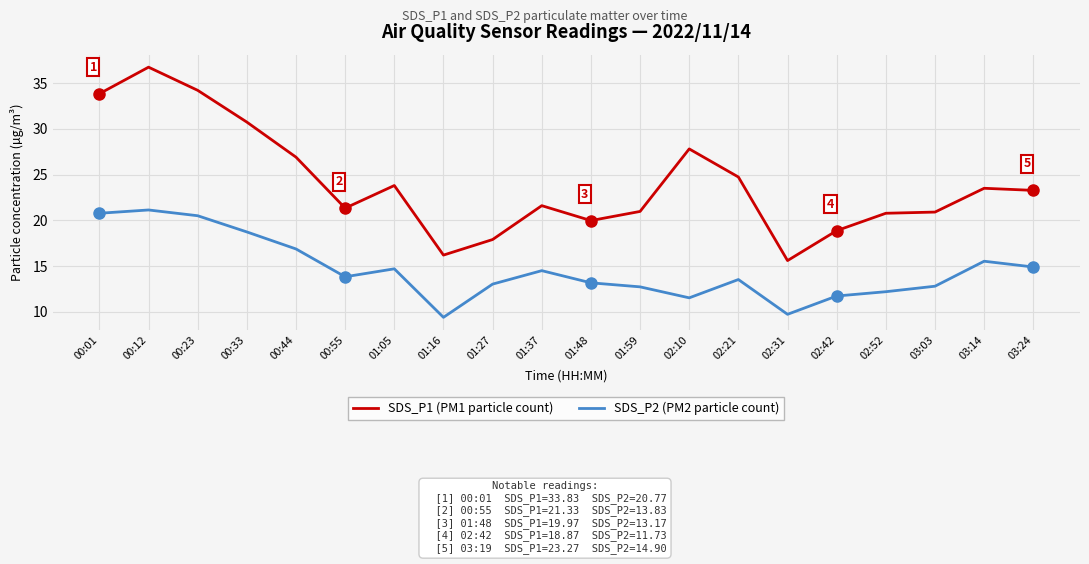

True or false: SDS_P1 (PM1 particle count) and SDS_P2 (PM2 particle count) intersect in this chart.

False